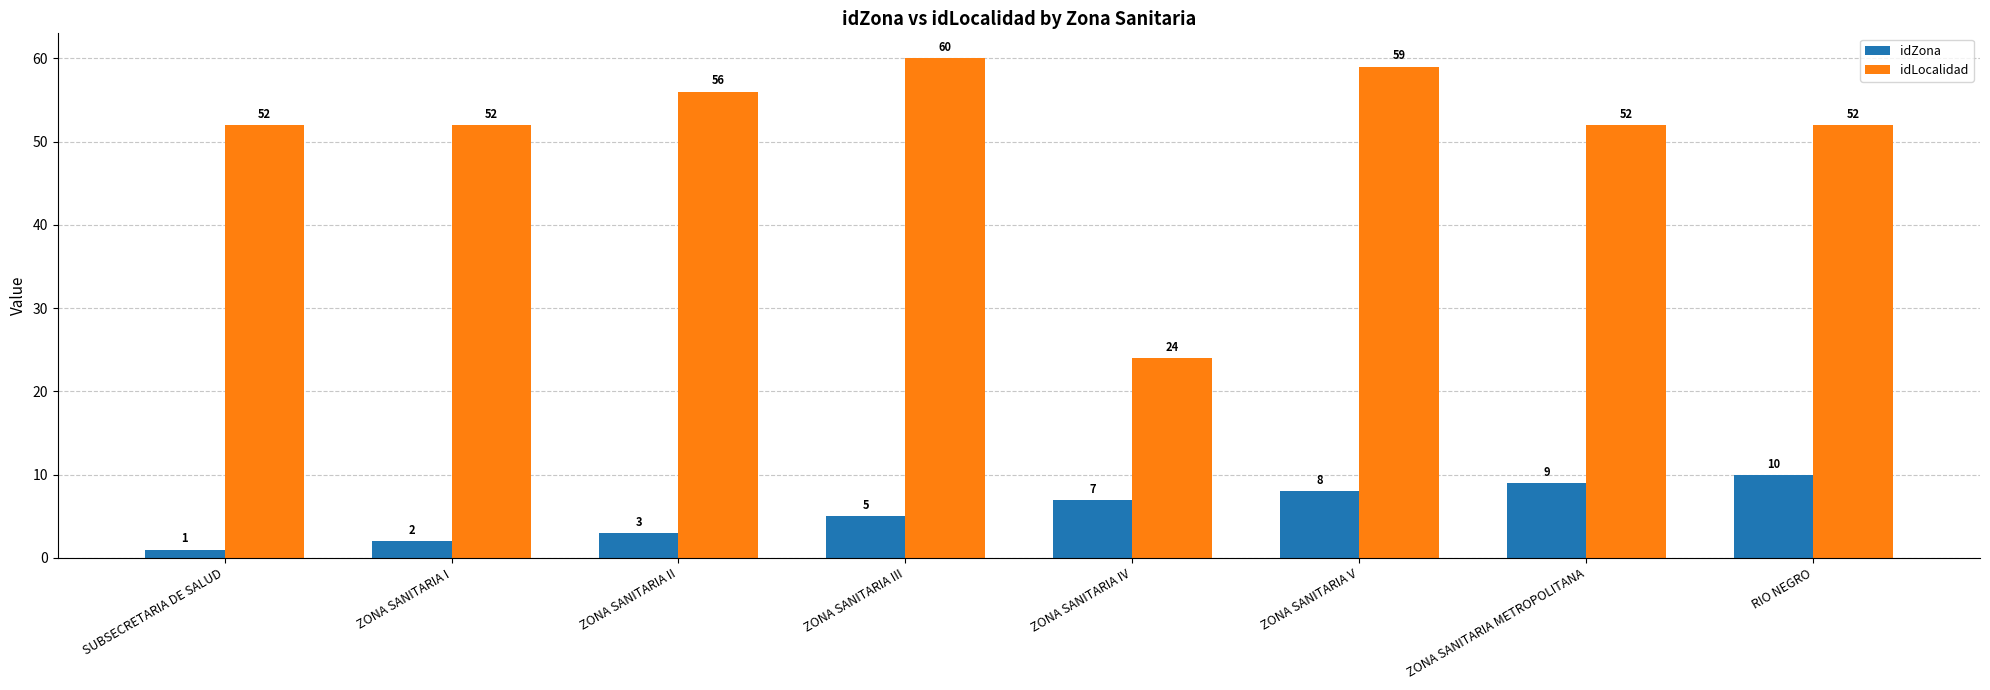

What are all the series names shown in the legend?

idZona, idLocalidad